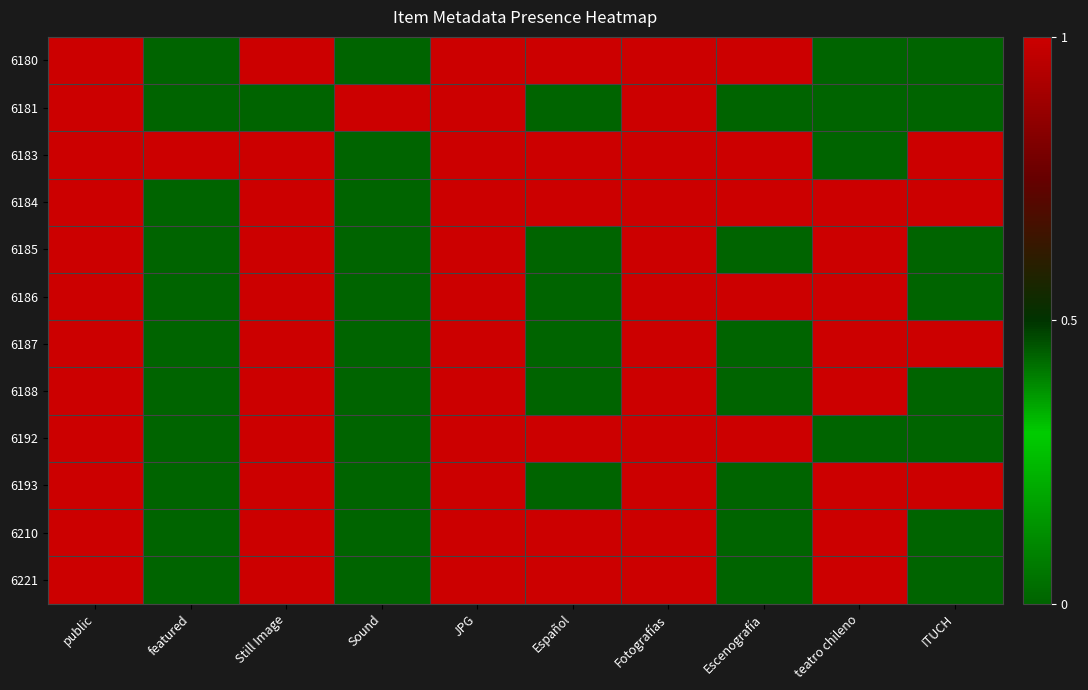

Reading left to right, transcribe all the data shown in this chart.

6180: public=1	featured=0	Still Image=1	Sound=0	JPG=1	Español=1	Fotografías=1	Escenografía=1	teatro chileno=0	ITUCH=0
6181: public=1	featured=0	Still Image=0	Sound=1	JPG=1	Español=0	Fotografías=1	Escenografía=0	teatro chileno=0	ITUCH=0
6183: public=1	featured=1	Still Image=1	Sound=0	JPG=1	Español=1	Fotografías=1	Escenografía=1	teatro chileno=0	ITUCH=1
6184: public=1	featured=0	Still Image=1	Sound=0	JPG=1	Español=1	Fotografías=1	Escenografía=1	teatro chileno=1	ITUCH=1
6185: public=1	featured=0	Still Image=1	Sound=0	JPG=1	Español=0	Fotografías=1	Escenografía=0	teatro chileno=1	ITUCH=0
6186: public=1	featured=0	Still Image=1	Sound=0	JPG=1	Español=0	Fotografías=1	Escenografía=1	teatro chileno=1	ITUCH=0
6187: public=1	featured=0	Still Image=1	Sound=0	JPG=1	Español=0	Fotografías=1	Escenografía=0	teatro chileno=1	ITUCH=1
6188: public=1	featured=0	Still Image=1	Sound=0	JPG=1	Español=0	Fotografías=1	Escenografía=0	teatro chileno=1	ITUCH=0
6192: public=1	featured=0	Still Image=1	Sound=0	JPG=1	Español=1	Fotografías=1	Escenografía=1	teatro chileno=0	ITUCH=0
6193: public=1	featured=0	Still Image=1	Sound=0	JPG=1	Español=0	Fotografías=1	Escenografía=0	teatro chileno=1	ITUCH=1
6210: public=1	featured=0	Still Image=1	Sound=0	JPG=1	Español=1	Fotografías=1	Escenografía=0	teatro chileno=1	ITUCH=0
6221: public=1	featured=0	Still Image=1	Sound=0	JPG=1	Español=1	Fotografías=1	Escenografía=0	teatro chileno=1	ITUCH=0